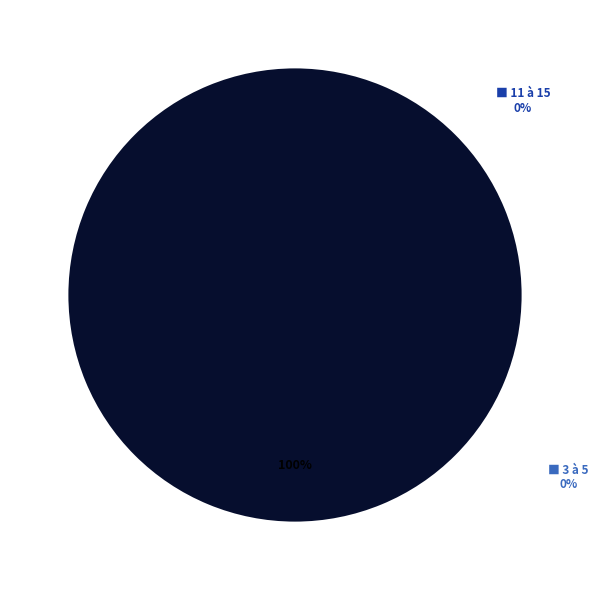

What percentage is NOT represented by 20?

97.5%